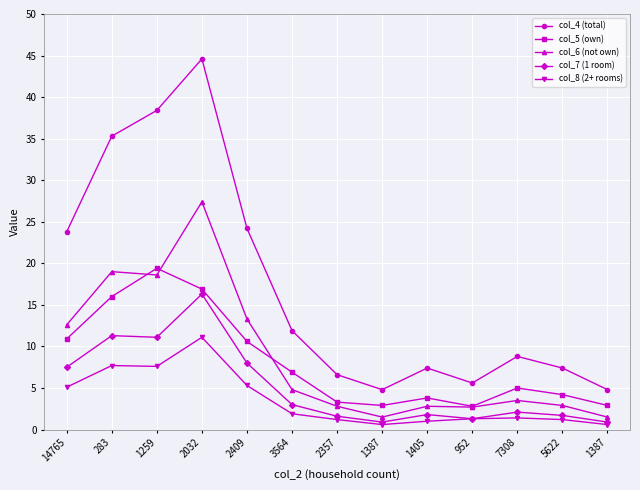

Is this an area chart (filled region under the line)?

No